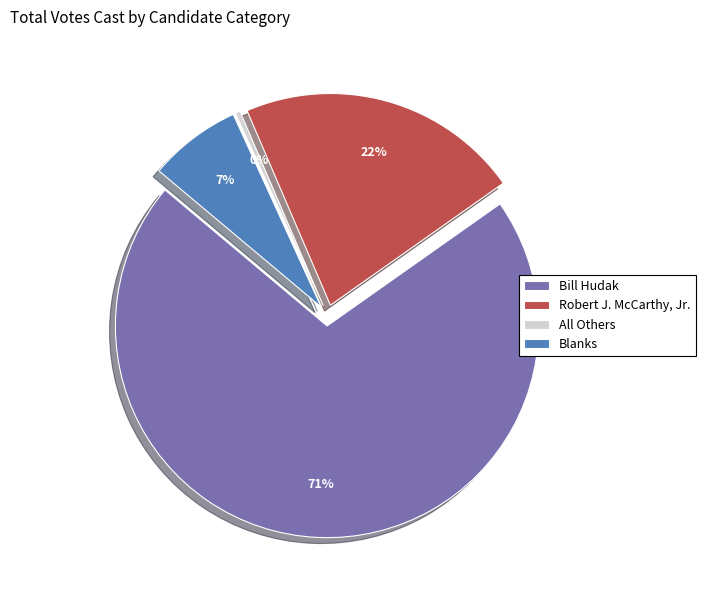

Count the number of slices in the pie.

4